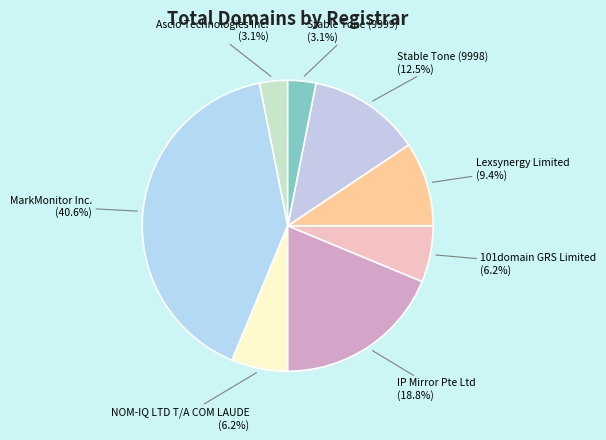

Between IP Mirror Pte Ltd and Stable Tone (9999), which is larger?

IP Mirror Pte Ltd